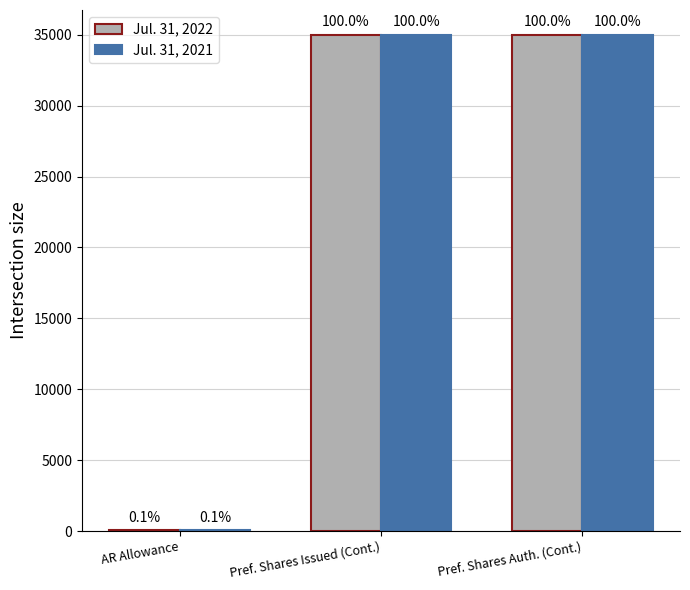

Where is Jul. 31, 2021 nearest to the value 17524?

AR Allowance